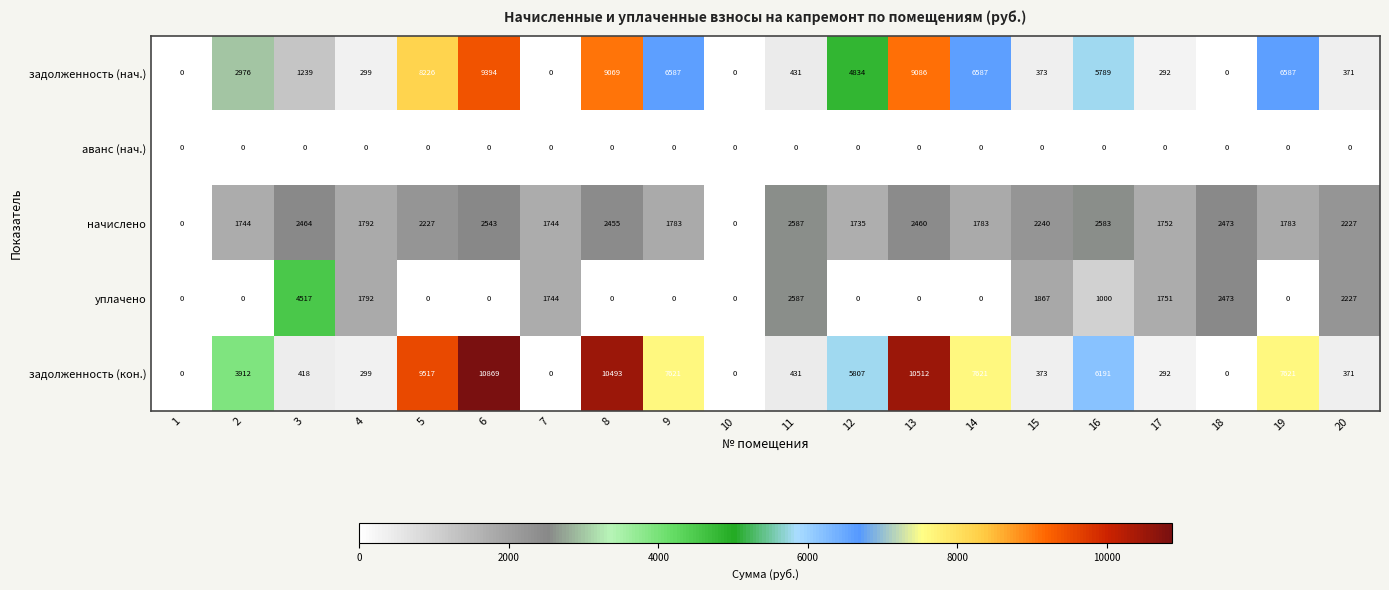

Is it true that уплачено equals 0 at 19?

True